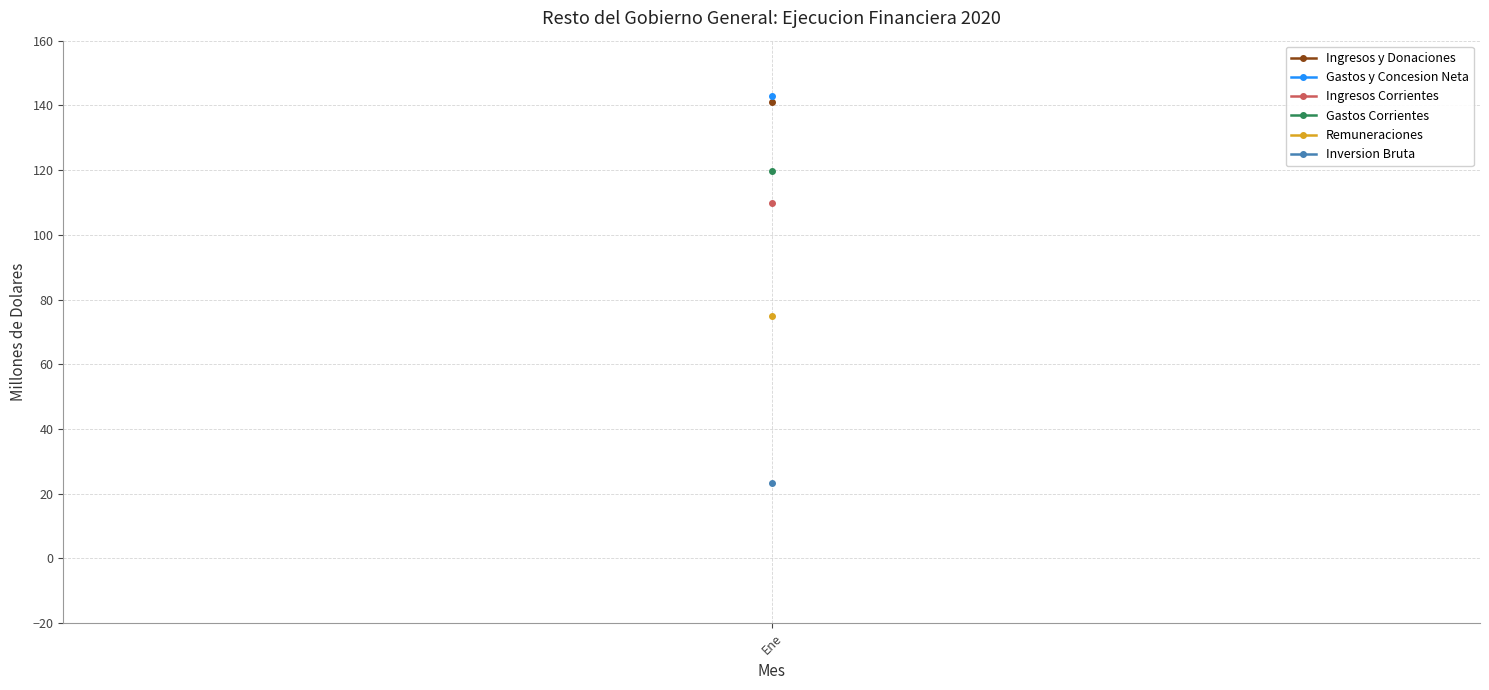

True or false: Ingresos Corrientes has more than 0 points higher than both neighbors.

False